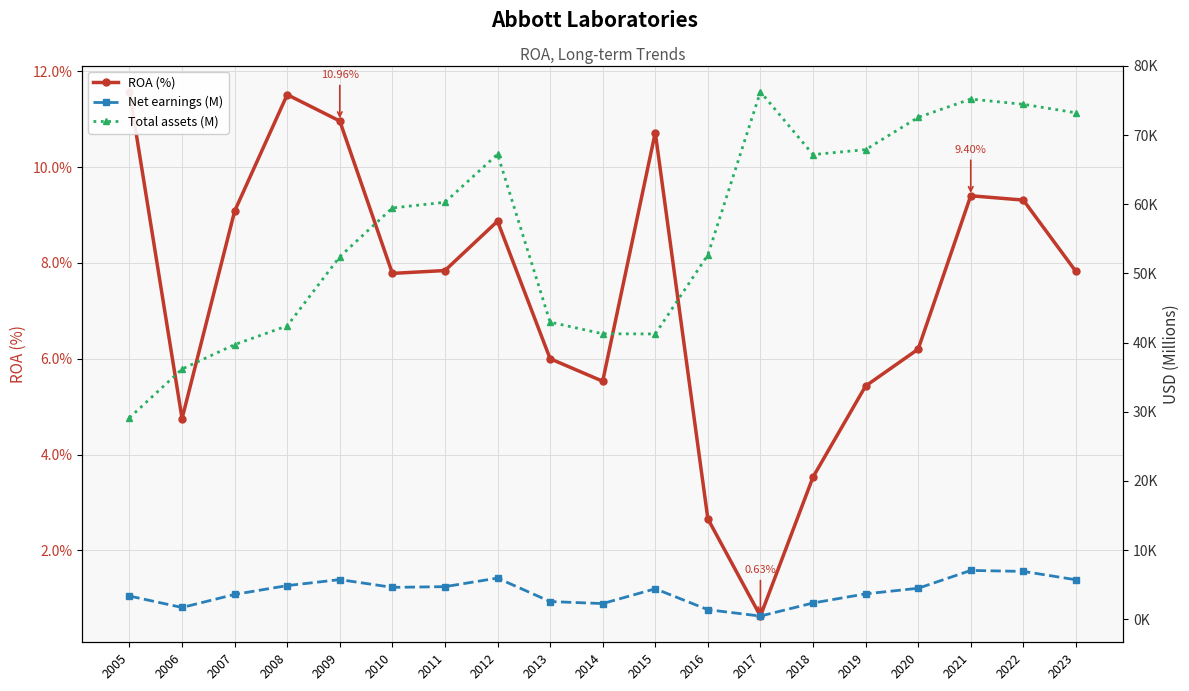

True or false: Net earnings (M) has a value of 2368.0 at 2018.

True